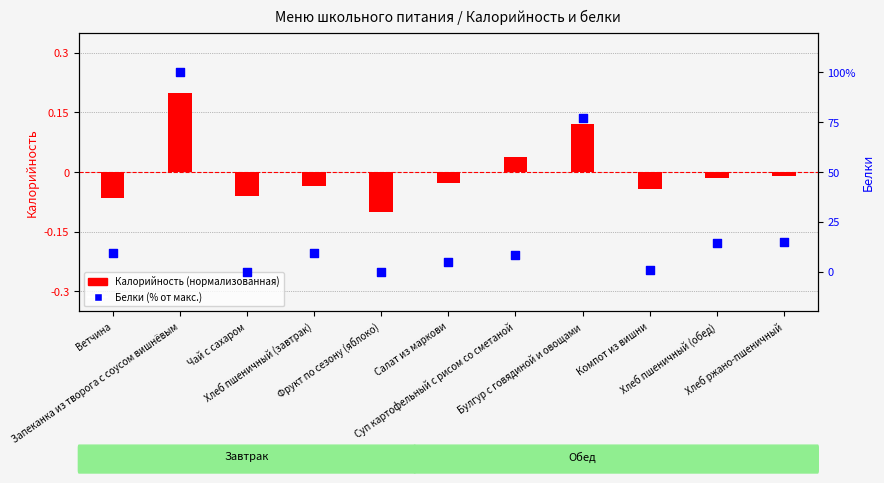

Is the value of Белки (% от макс.) at Фрукт по сезону (яблоко) greater than the value of Калорийность (нормализованная) at Компот из вишни?

Yes